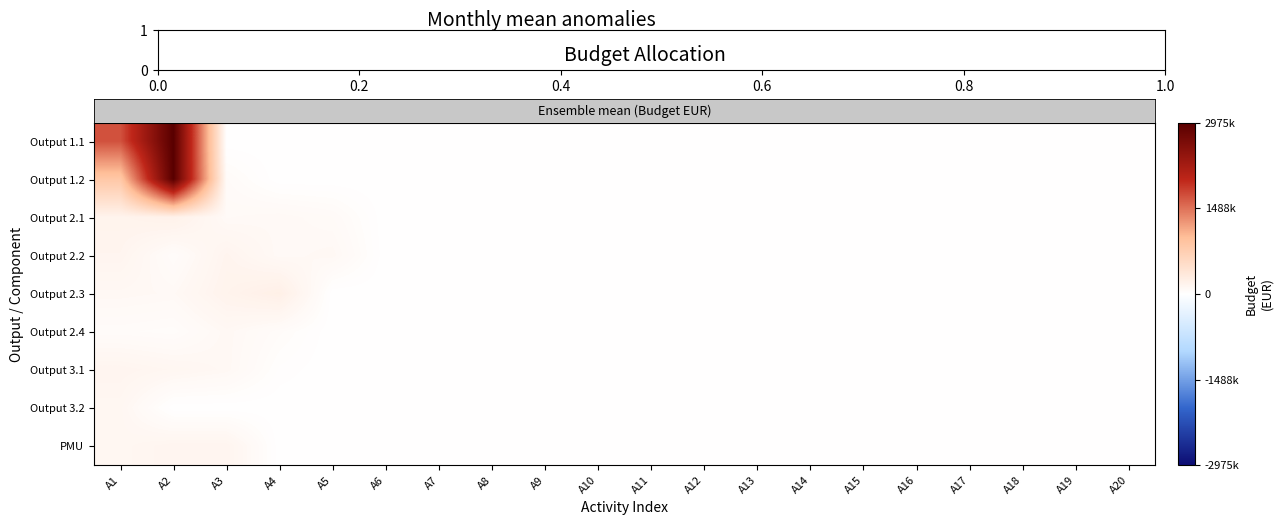

At how many categories does at least one series exceed 2543115?

1